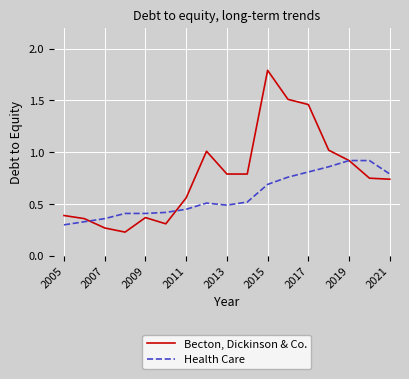

Which series has the largest total across all categories?

Becton, Dickinson & Co.